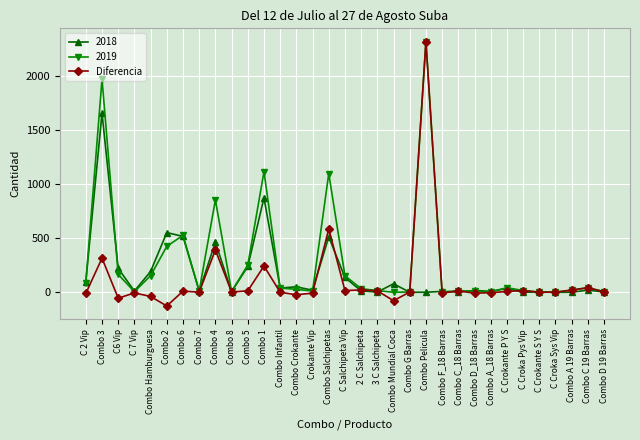

How many values in the Diferencia series are below 2?

15